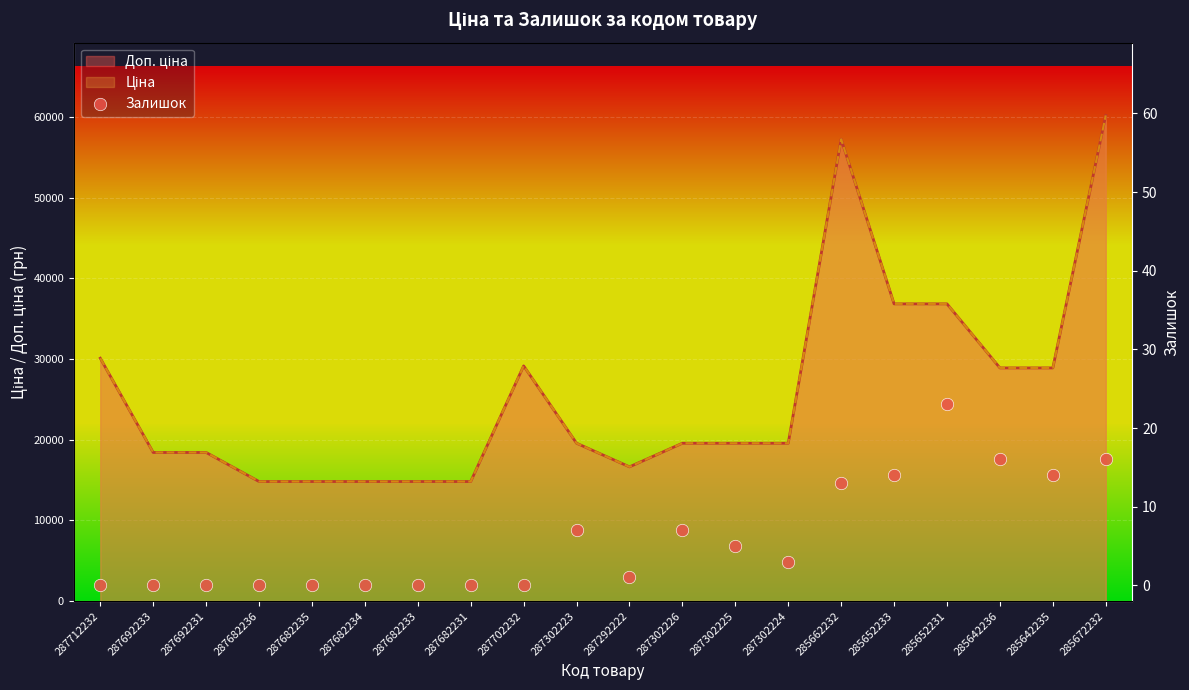

What is the change in value from 287692231 to 285652233?

+14